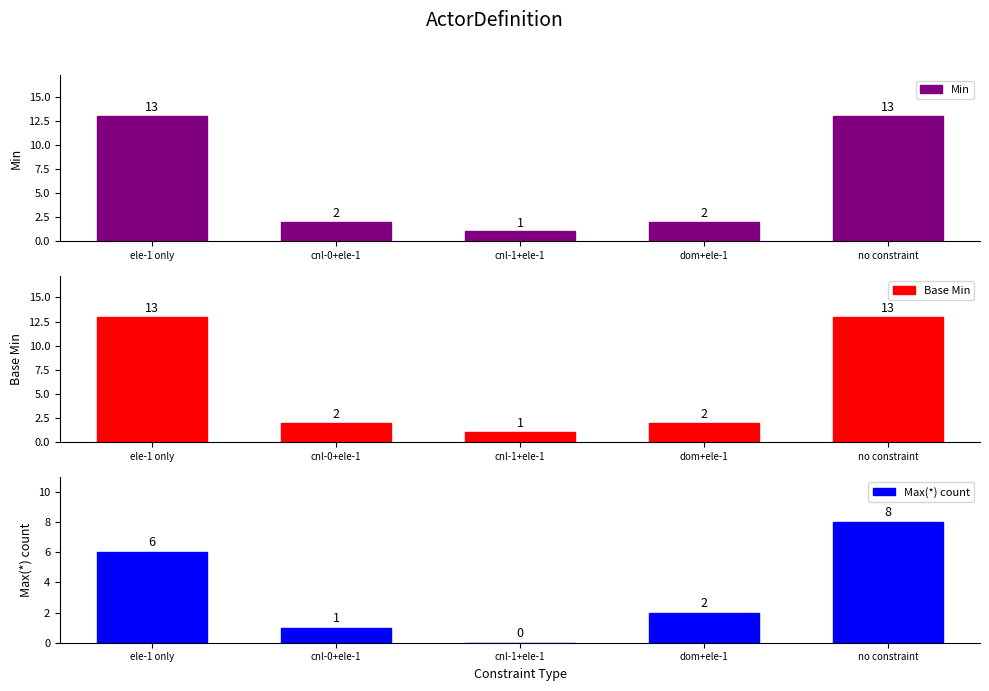

What is the average value of the Max(*) count series?

3